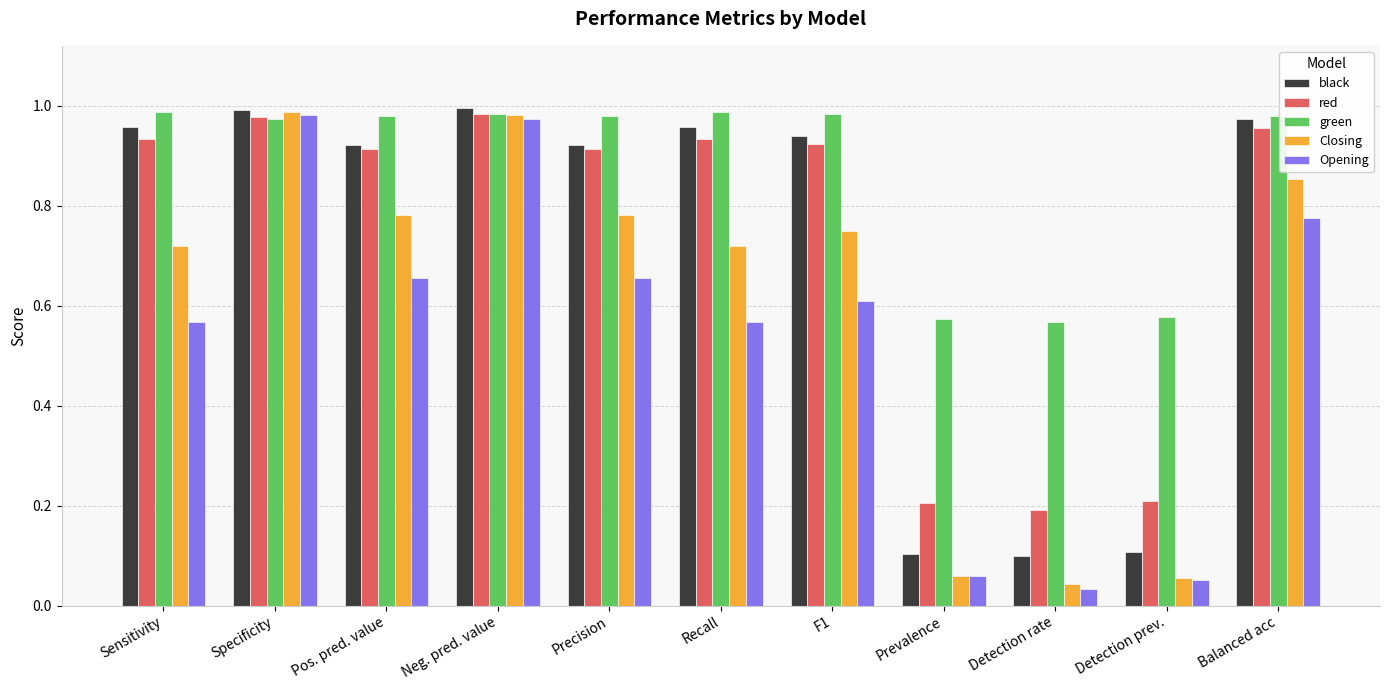

What is the difference between the highest and lowest values at Detection prev.?

0.5